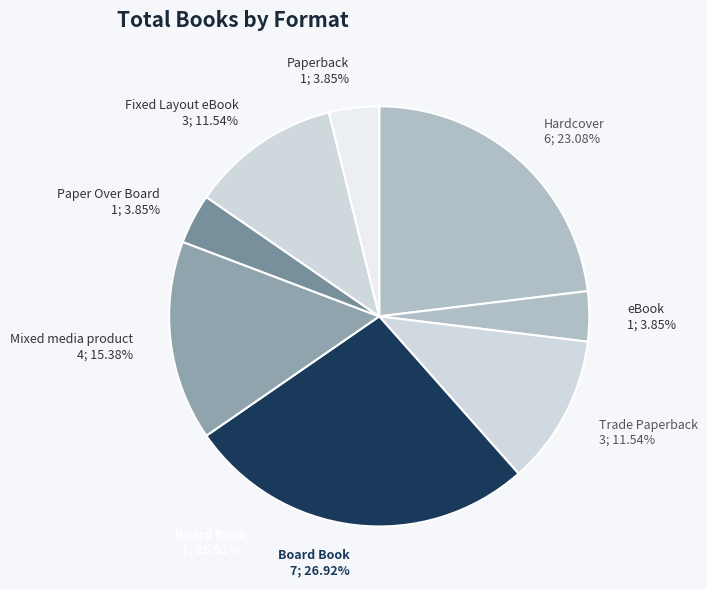

What is the change in value from Board Book to Paper Over Board?

-6